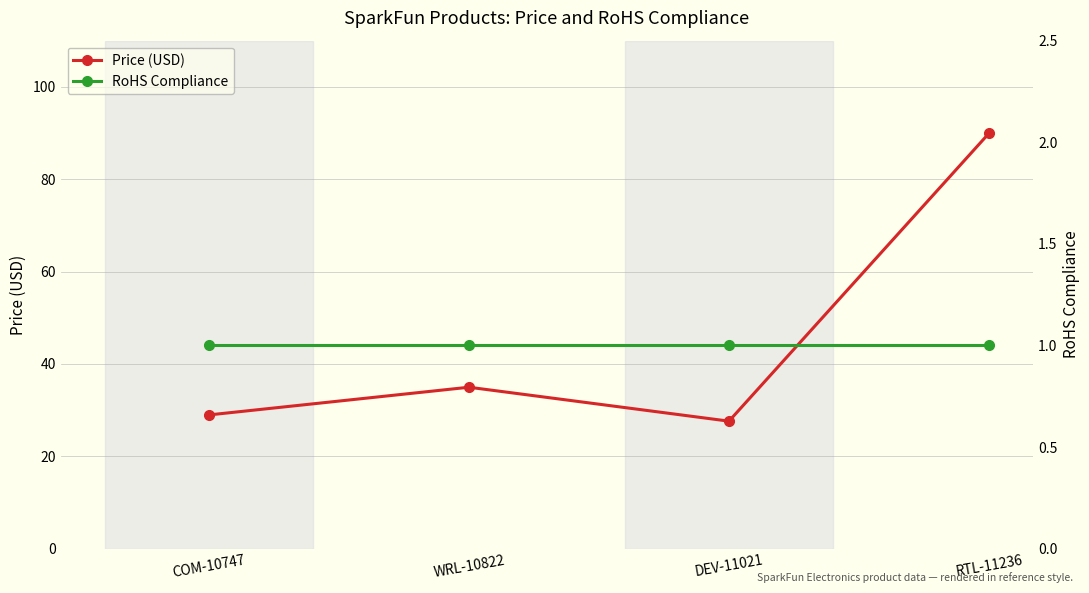

What are all the series names shown in the legend?

Price (USD), RoHS Compliance